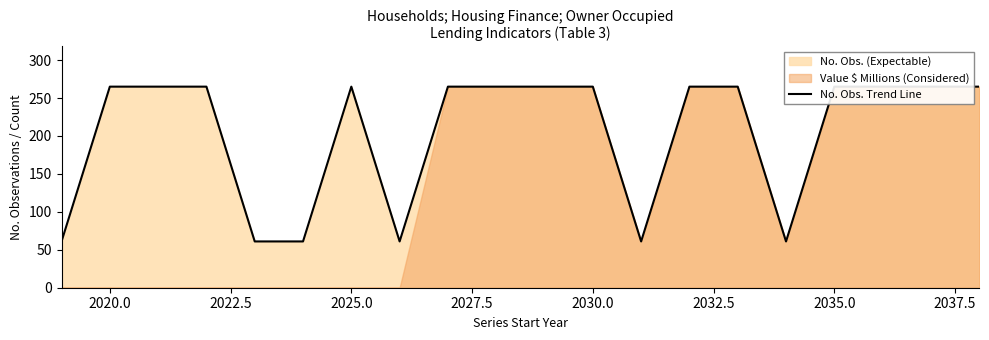

How many data points are less than 265?

6